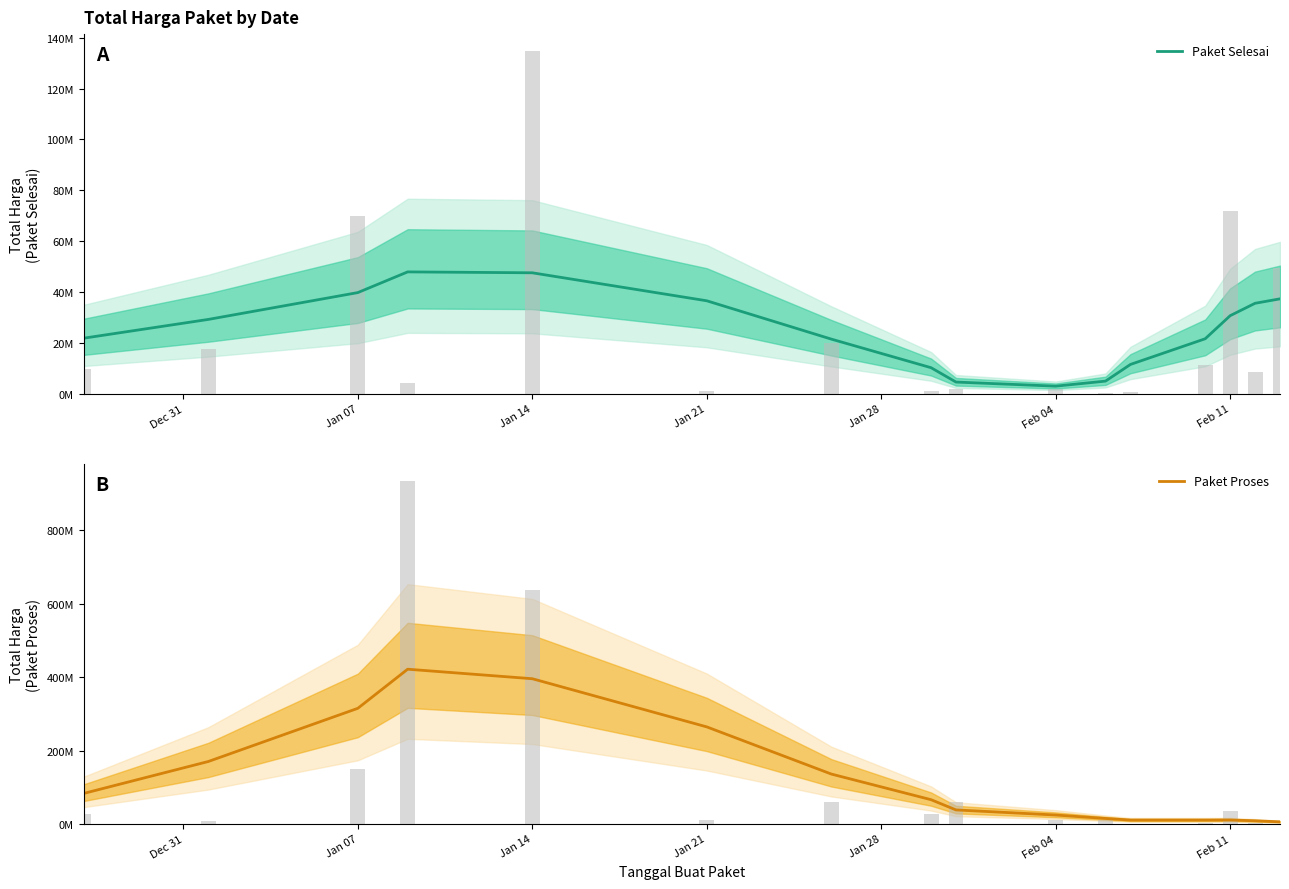

Rank the series by their average value, from highest to lowest.

Paket Proses, Paket Selesai